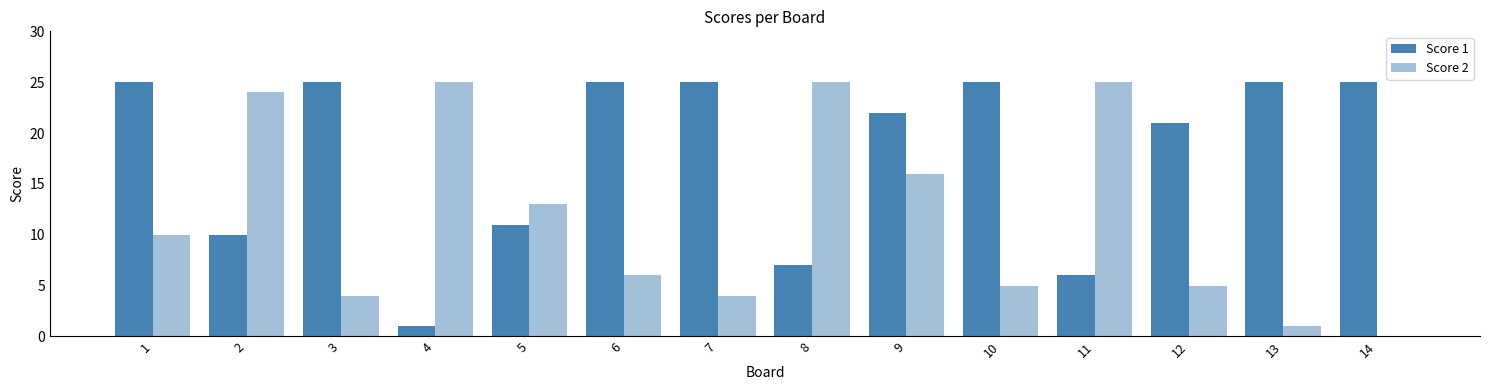

How many categories are shown in the chart?

14